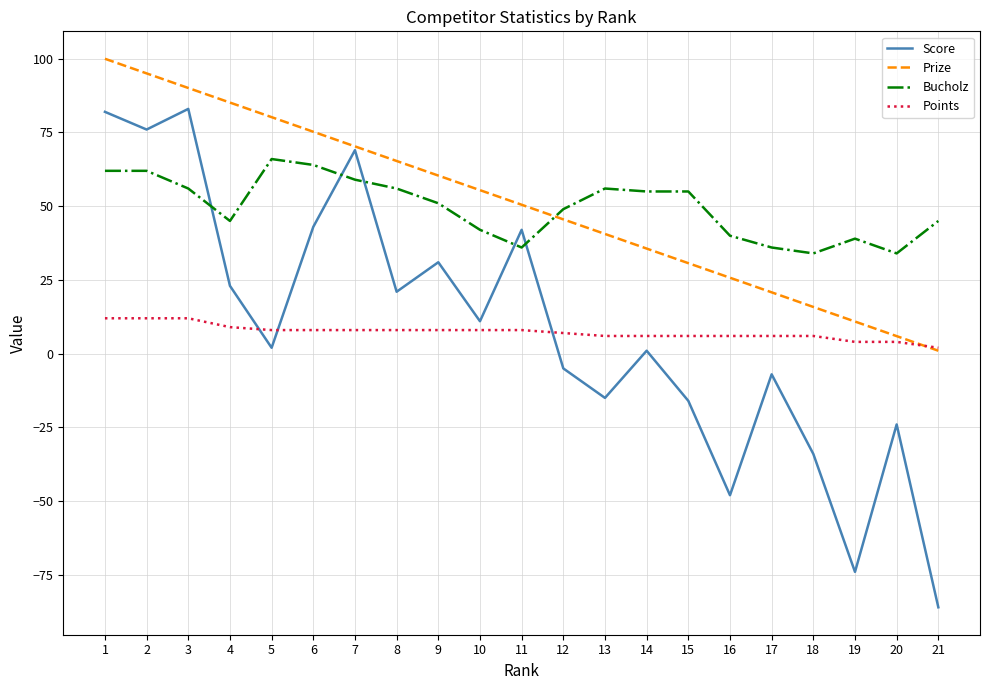

What are all the series names shown in the legend?

Score, Prize, Bucholz, Points